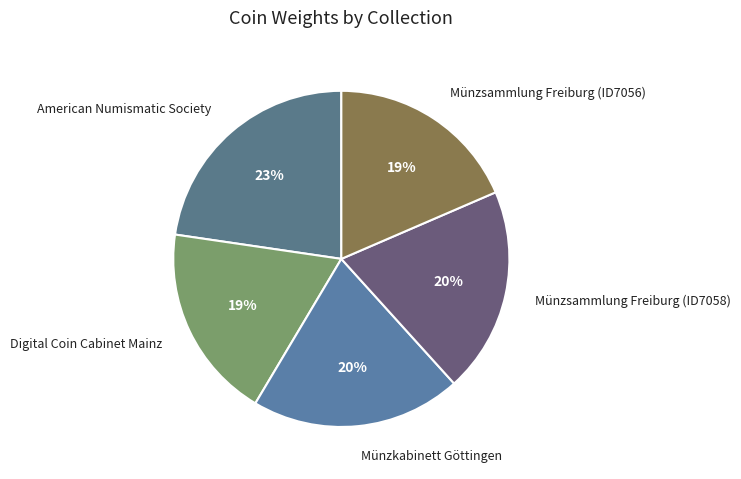

What is the ratio of the value at Münzkabinett Göttingen to the value at Digital Coin Cabinet Mainz?

1.1